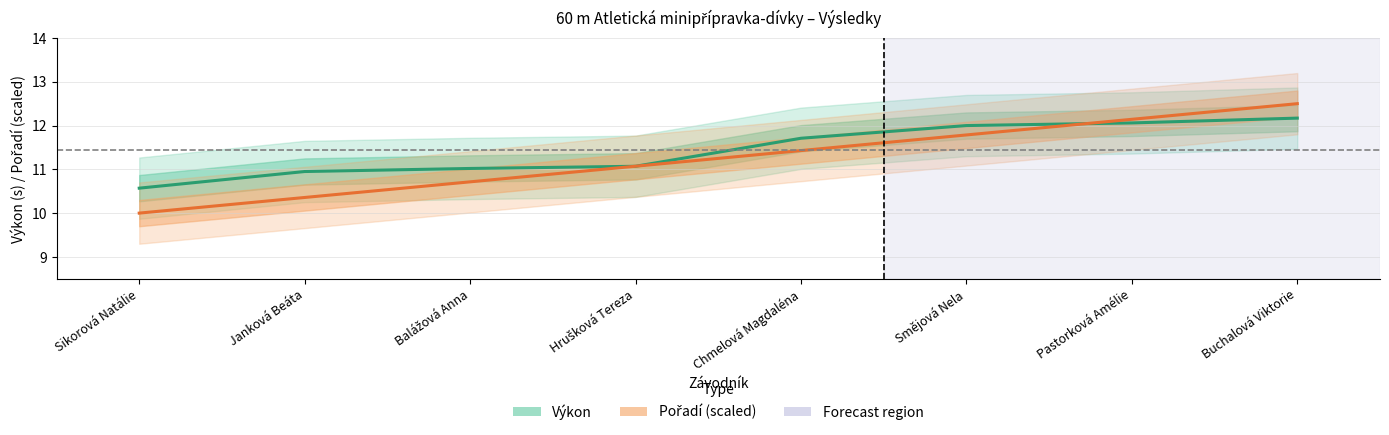

True or false: Výkon and Pořadí intersect in this chart.

True